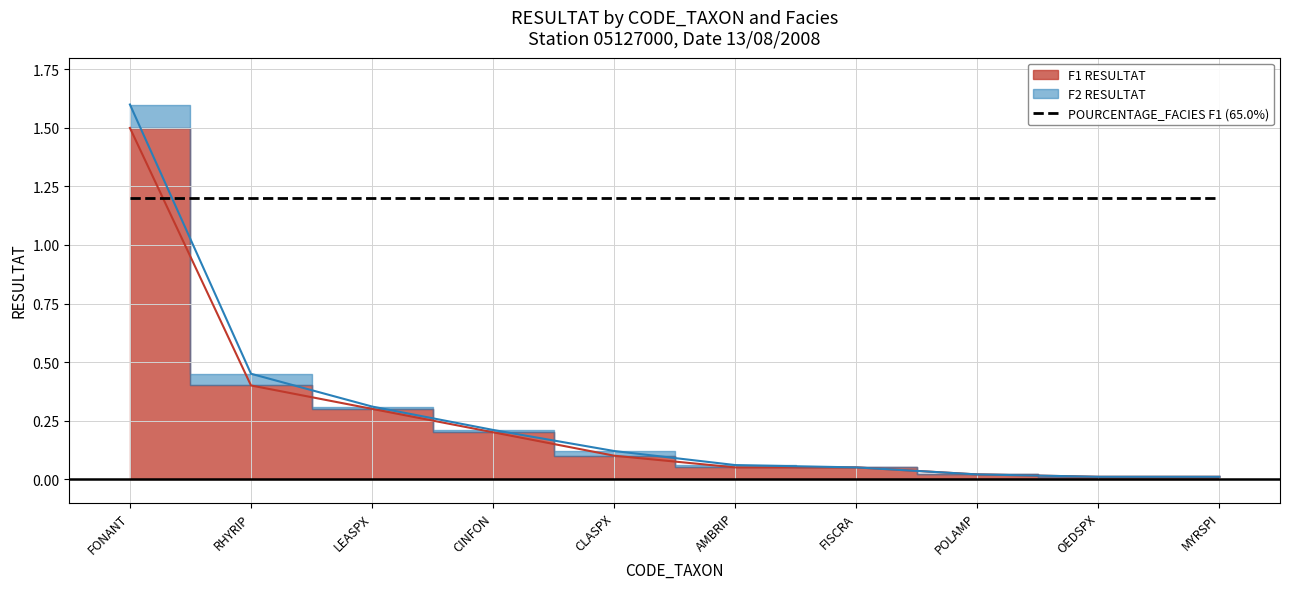

List the labels in order of value, smallest first.

OEDSPX, MYRSPI, POLAMP, AMBRIP, FISCRA, CLASPX, CINFON, LEASPX, RHYRIP, FONANT